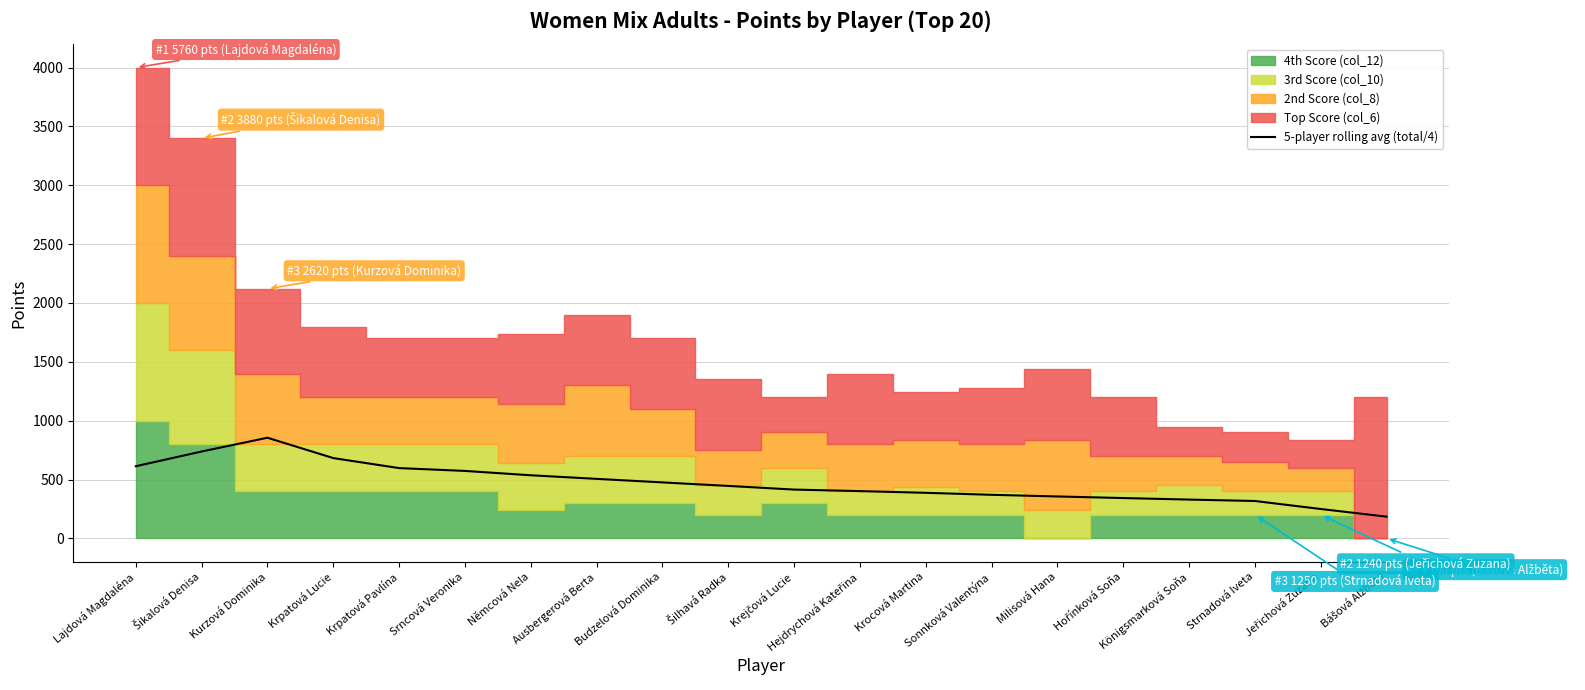

Is it true that the value at Krejčová Lucie is 414.5?

True